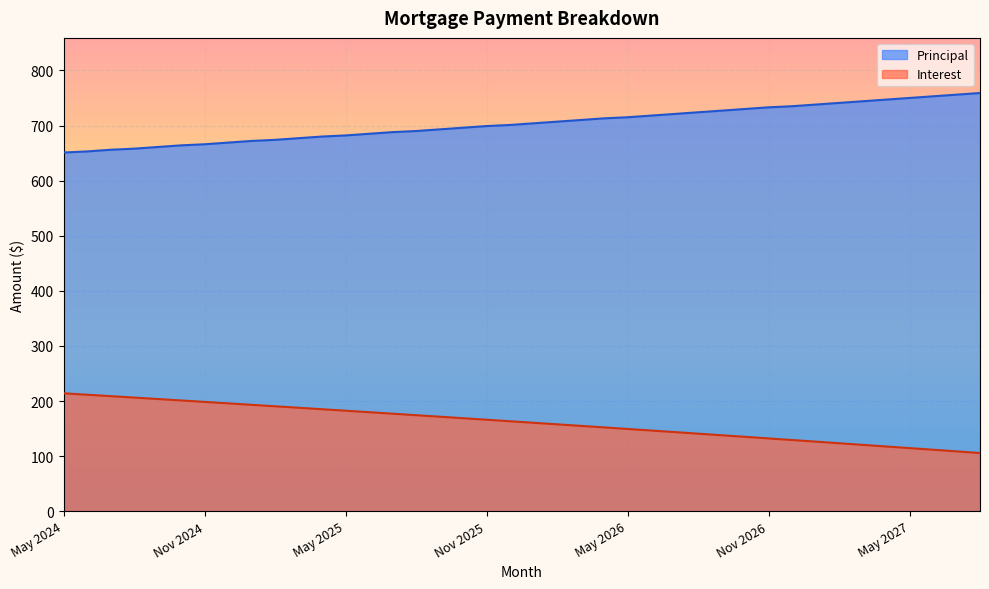

True or false: Interest and Principal cross at least once.

False